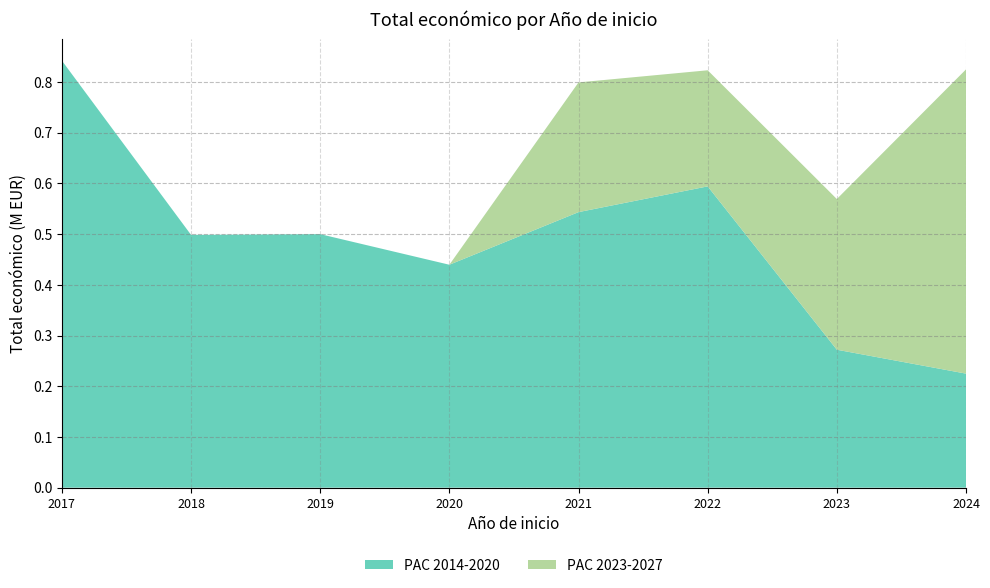

Reading right to left, transcribe all the data shown in this chart.

PAC 2014-2020: 2024=224878	2023=272024	2022=594138	2021=543365	2020=439594	2019=499930	2018=498488	2017=842014
PAC 2023-2027: 2024=599927	2023=297186	2022=228922	2021=255800	2020=0	2019=0	2018=0	2017=0